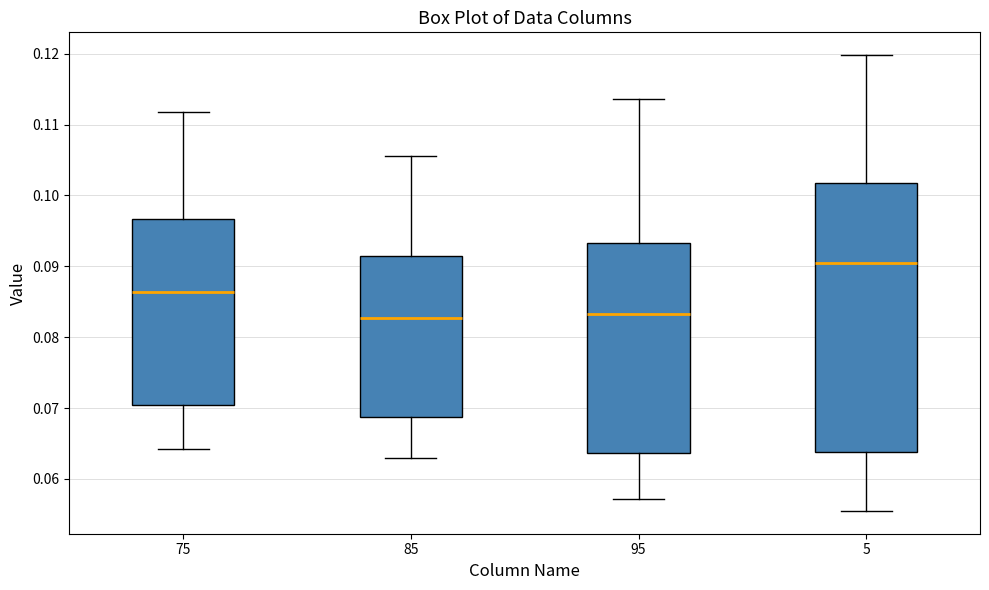

Which box's median line is the highest?

5